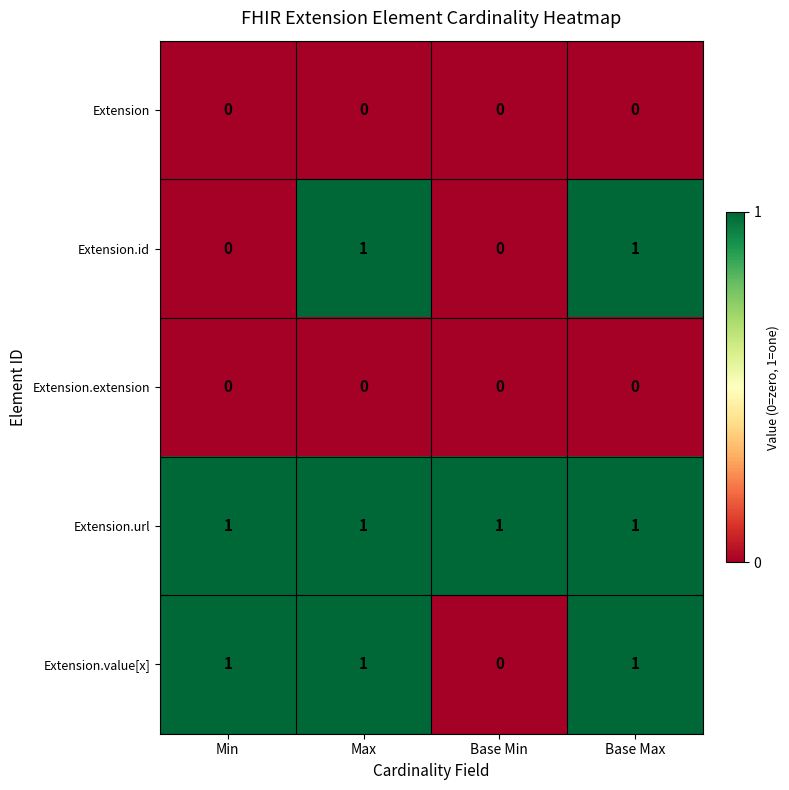

Between Min and Base Max, which series saw the biggest shift?

Extension.id